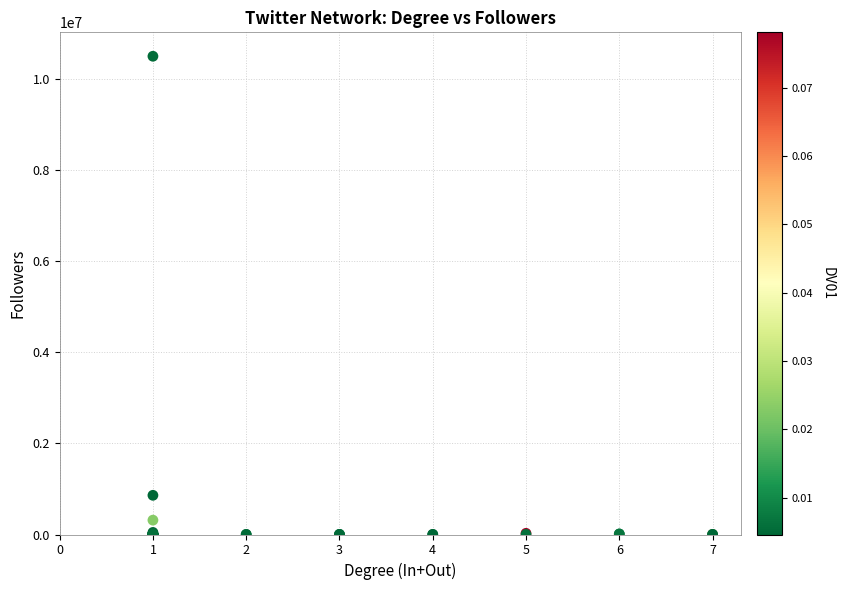

What Y value in the scatter plot is closest to 5248869?

860529